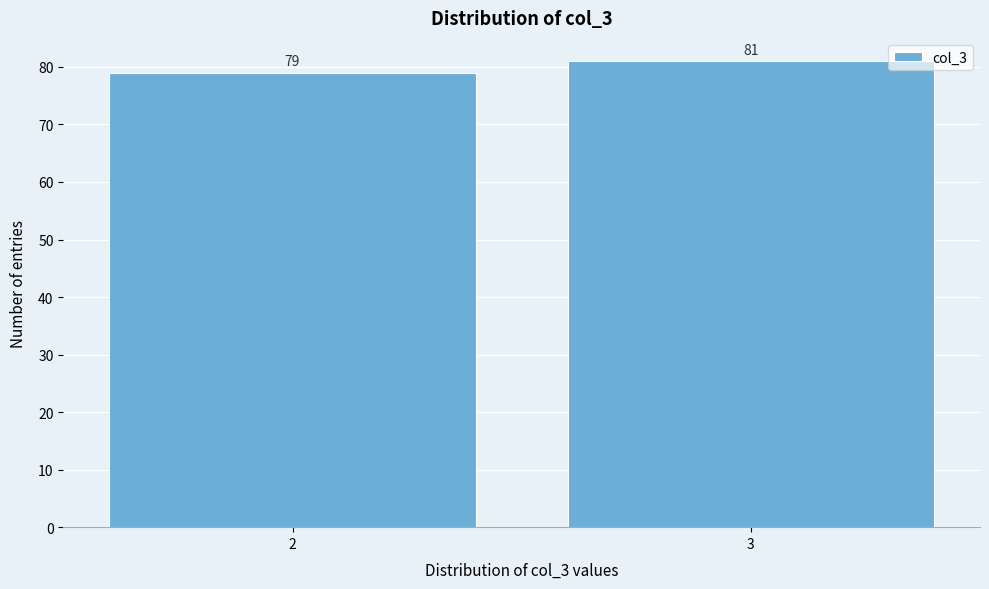

Reading left to right, transcribe all the data shown in this chart.

79	81